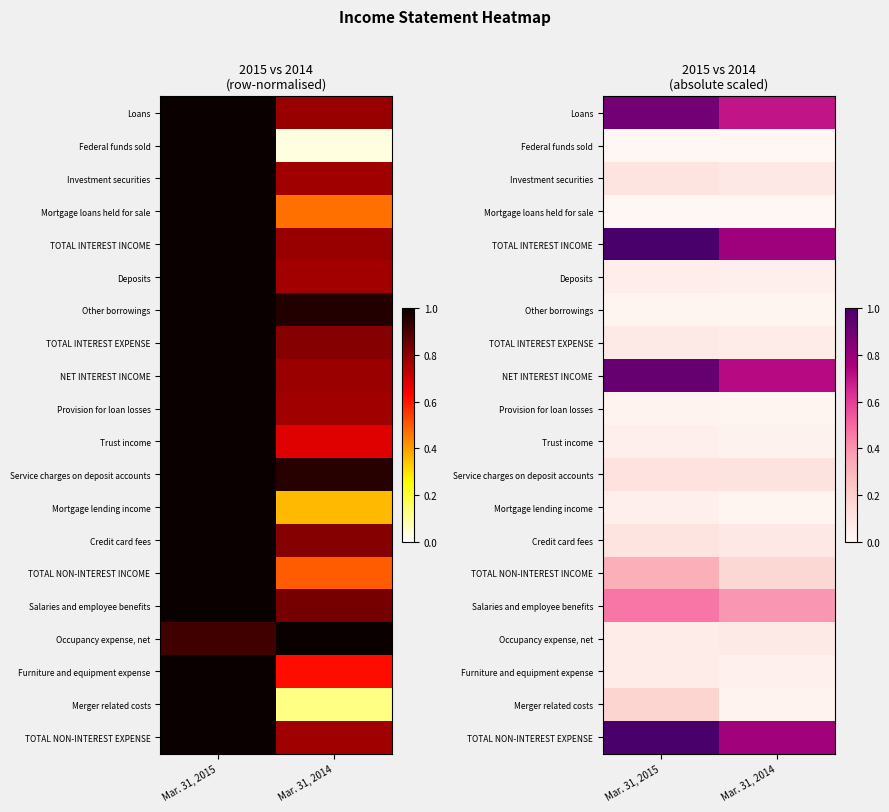

How many series are shown in this chart?

20